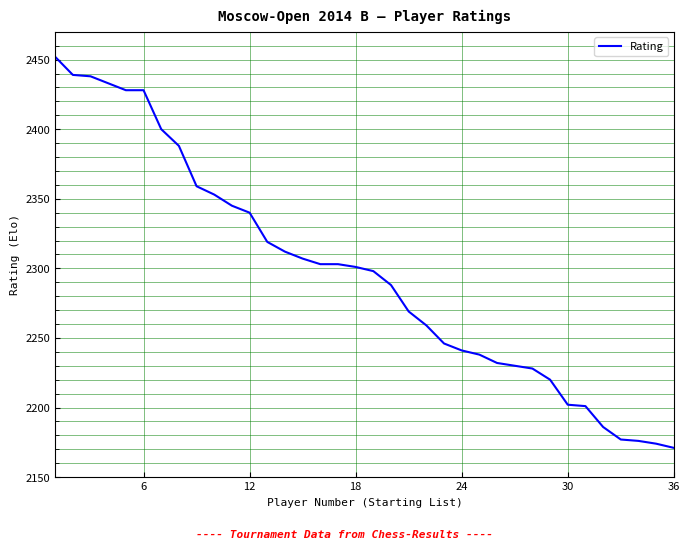

How many lines are shown in the chart?

1